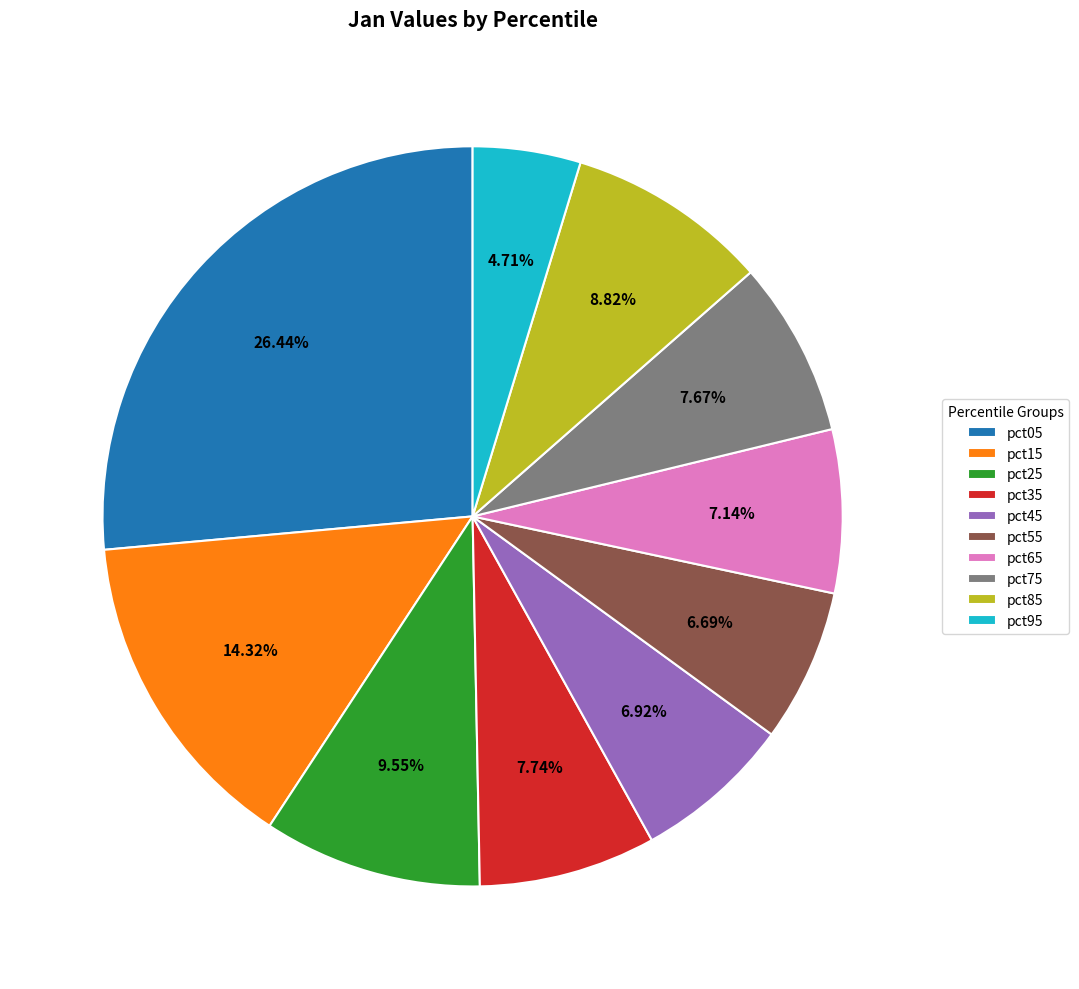

Is there a majority slice in this chart?

No